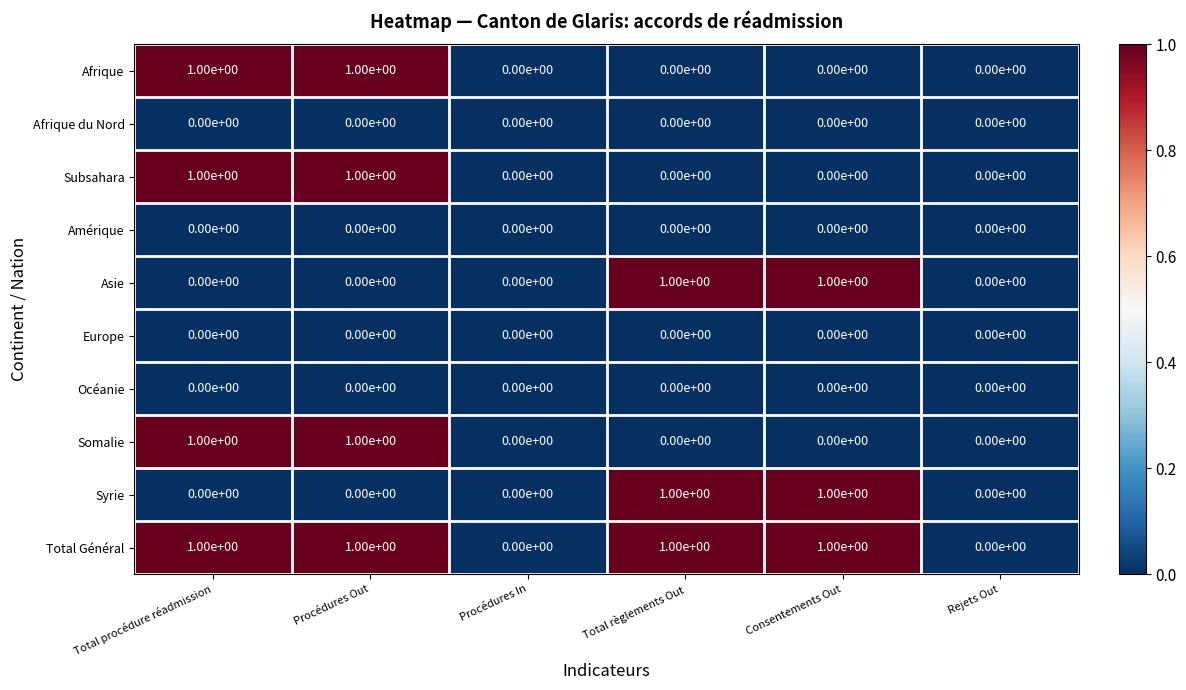

What is the total value across all series at Procédures Out?

4